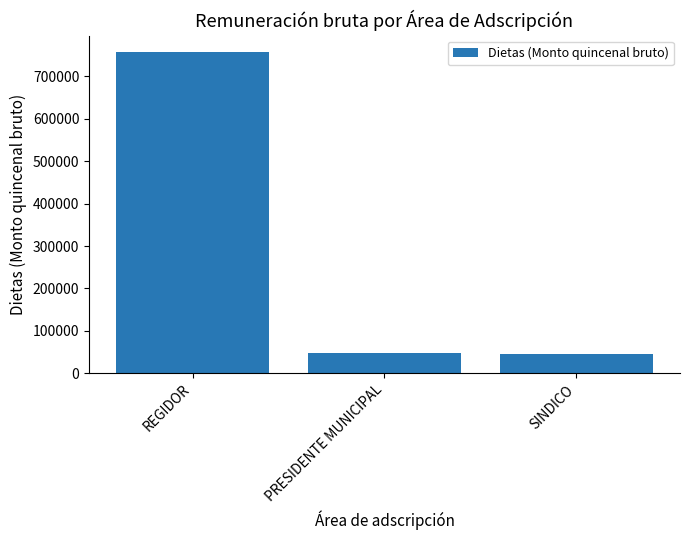

What is the ratio of the value at SINDICO to the value at PRESIDENTE MUNICIPAL?

0.9